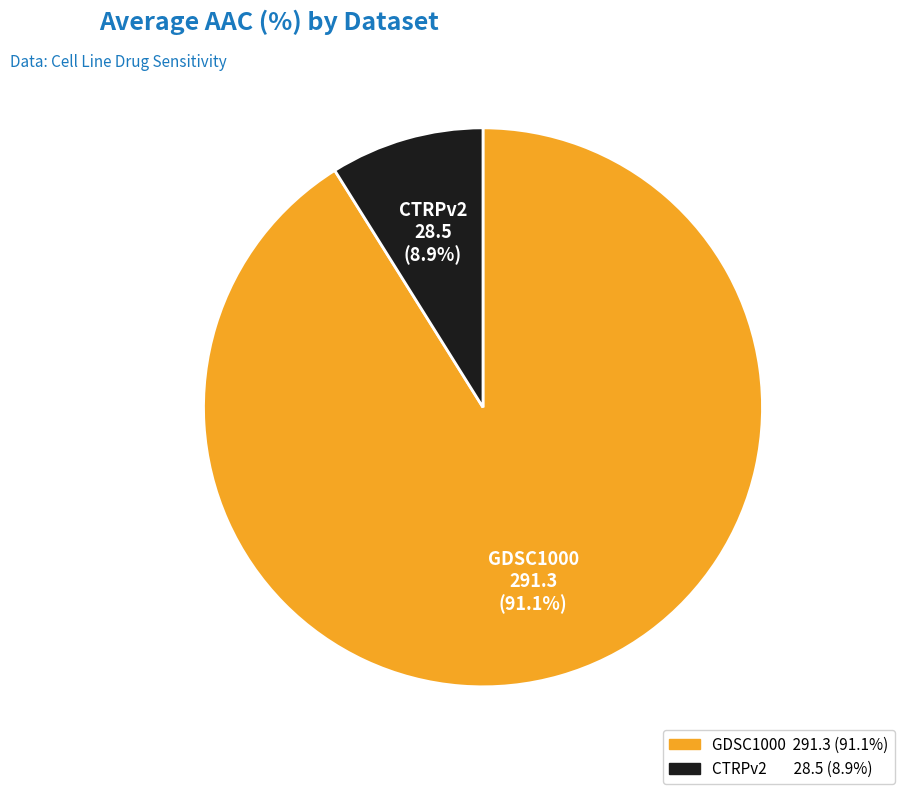

Is there a majority slice in this chart?

Yes